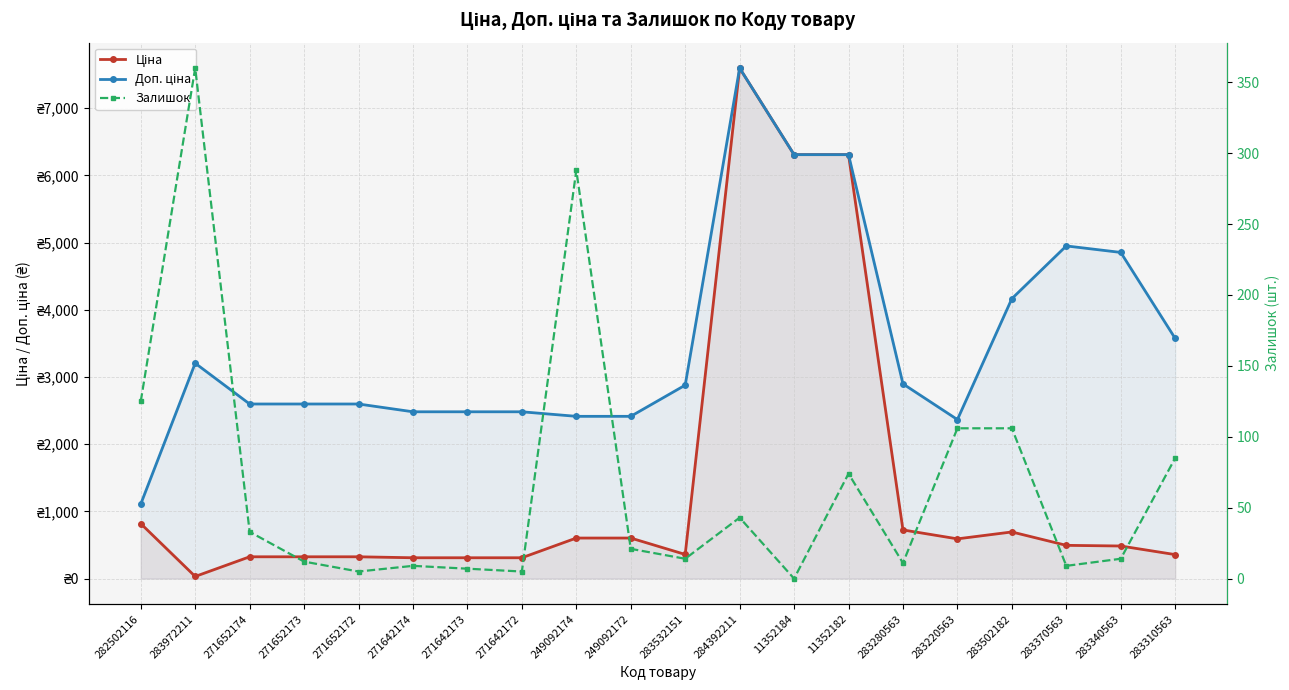

What is the difference between the second highest and second lowest values in the Залишок series?

283.0